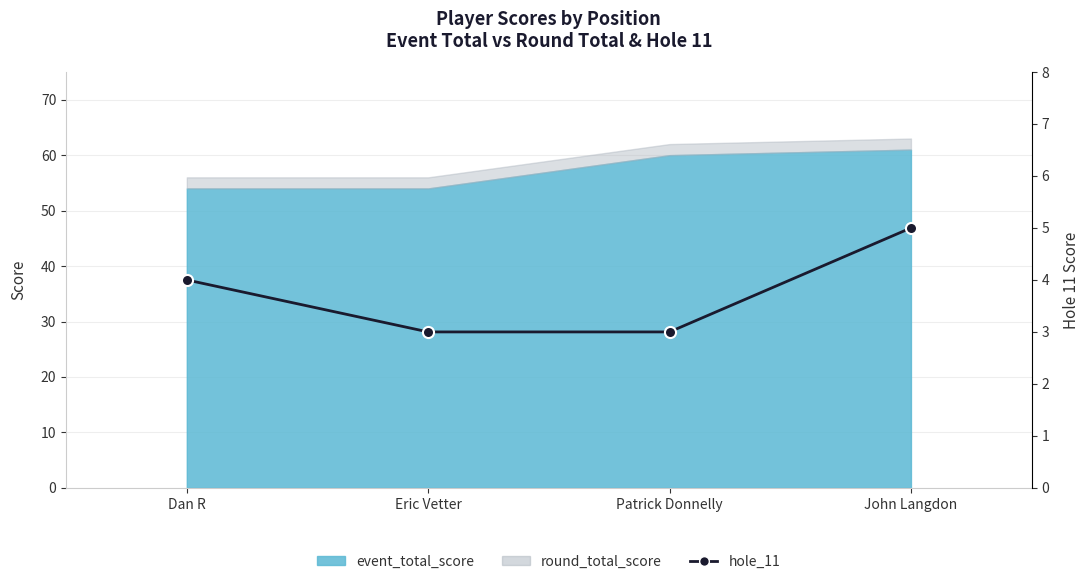

Is it true that the value at Dan R is 6?

False